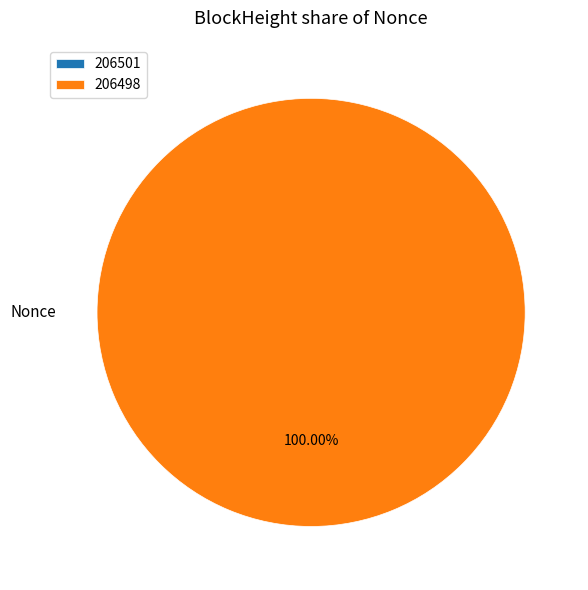

Does 206498 represent more than half of the total?

Yes